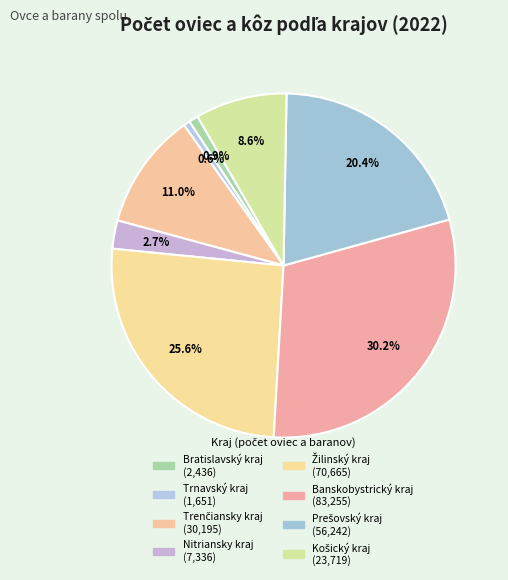

Is it true that Banskobystrický kraj is 19% of the pie?

False